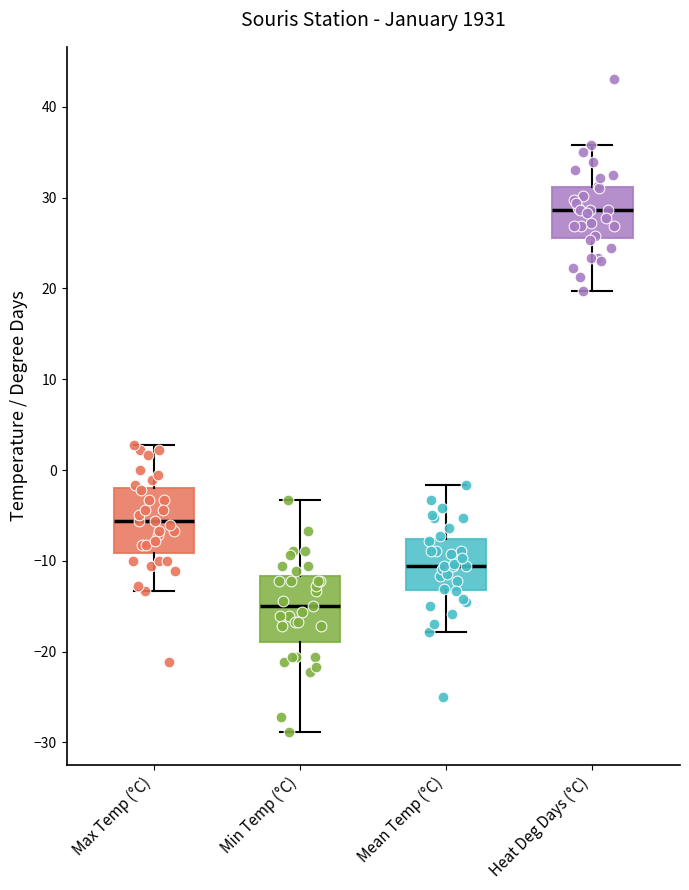

Which box's median line is the highest?

Heat Deg Days (°C)